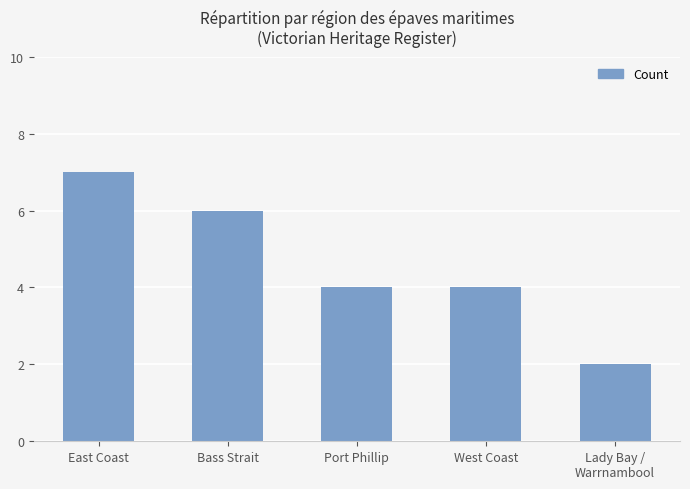

What is the sum of the values at Port Phillip and West Coast?

8